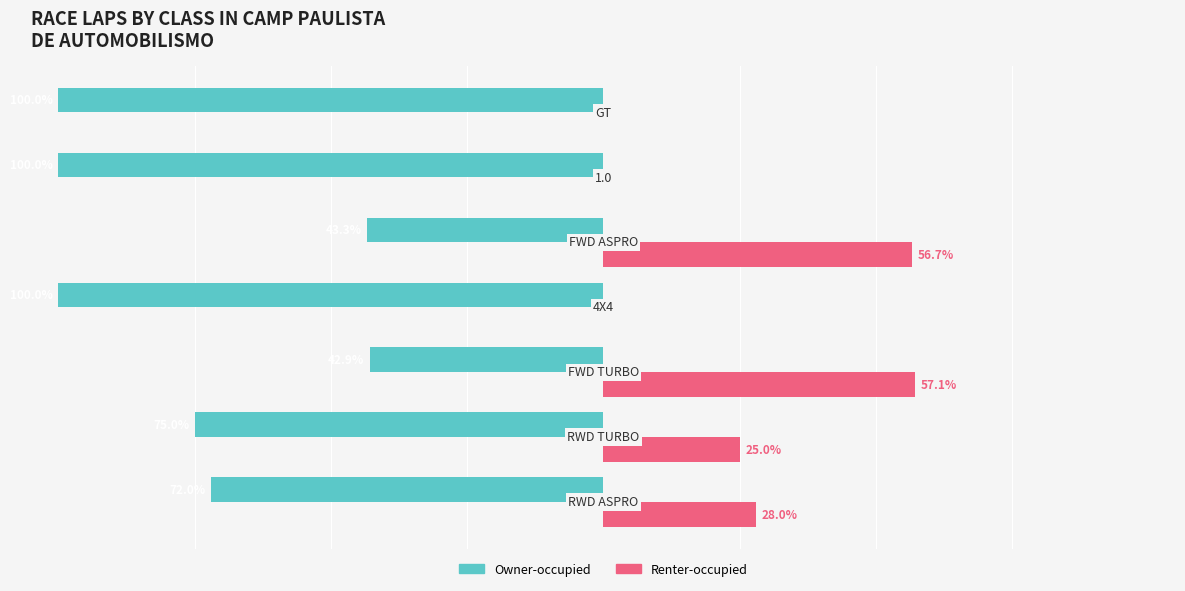

What is the difference between the maximum and minimum values in the Renter-occupied series?

57.1